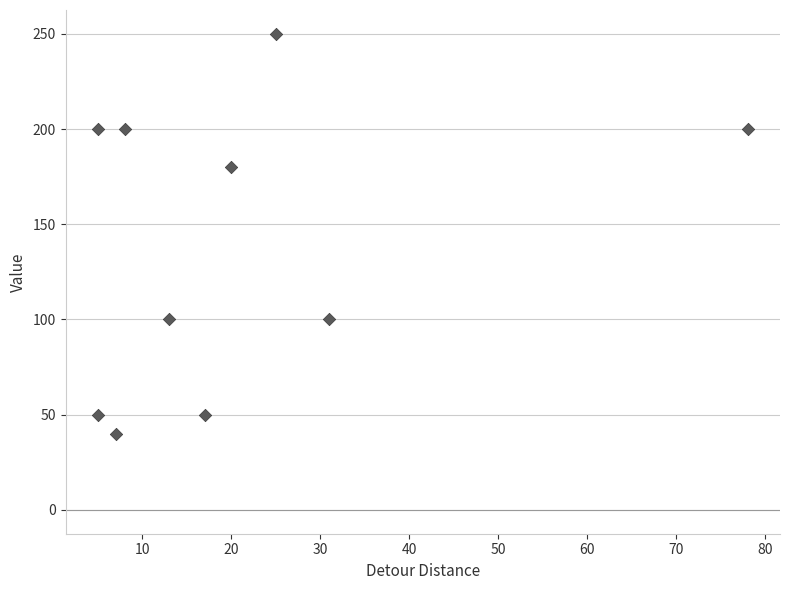

What is the range of Y values (max minus min)?

210